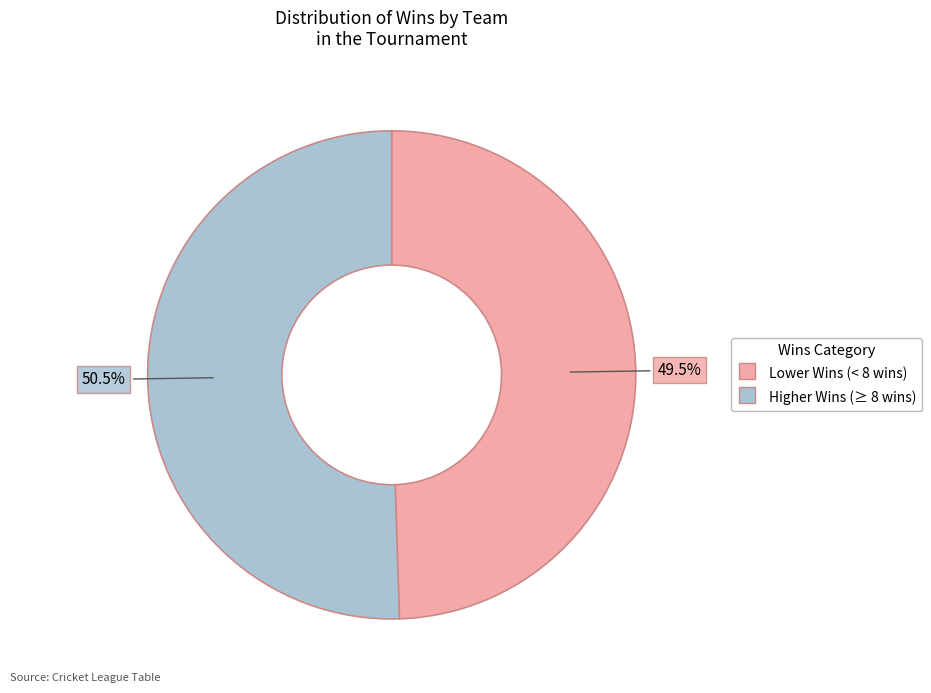

Is there a majority slice in this chart?

Yes